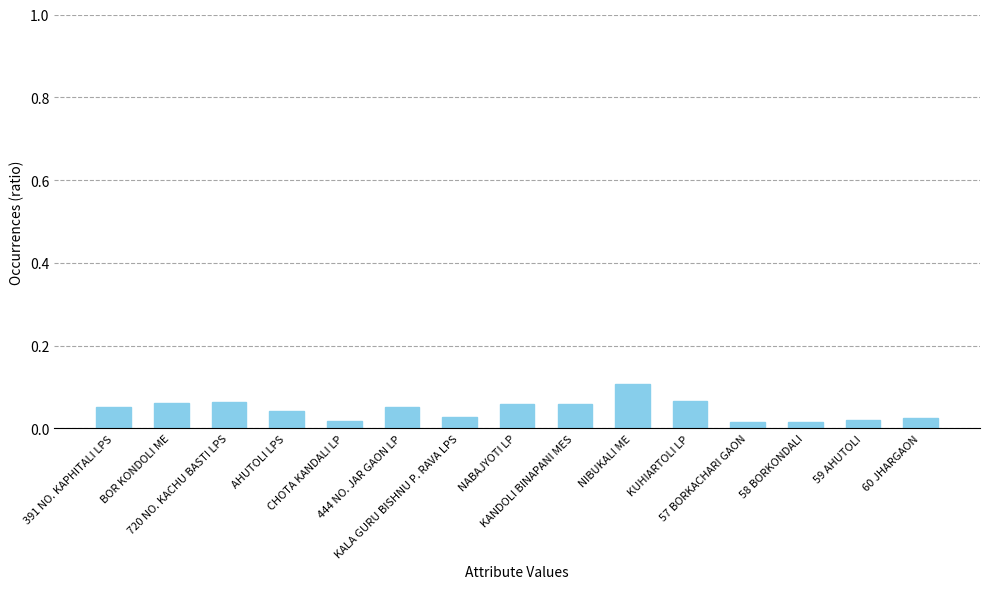

How many values are between 0 and 1?

15